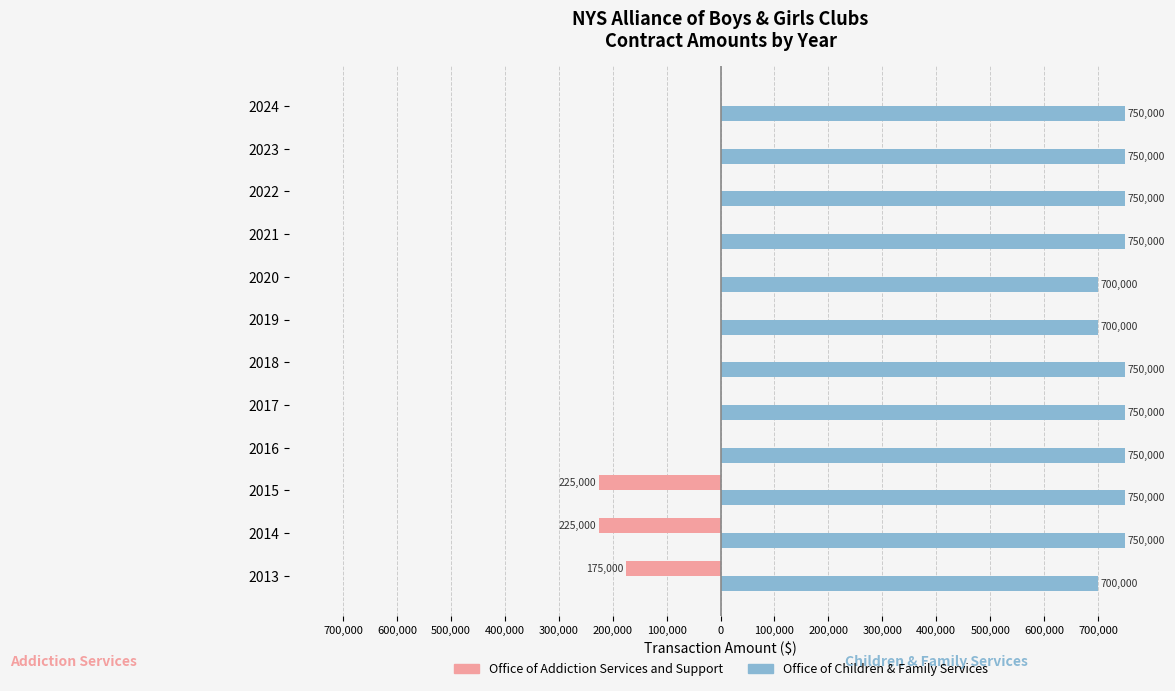

Rank the series by their maximum value, from highest to lowest.

Office of Children & Family Services, Office of Addiction Services and Support